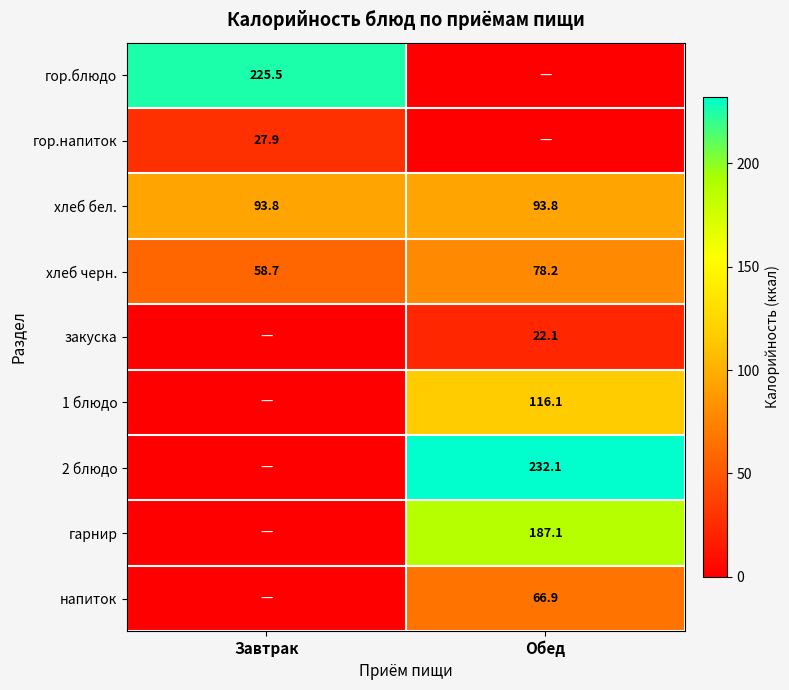

The value of хлеб черн. at Завтрак is 58.7. True or false?

True